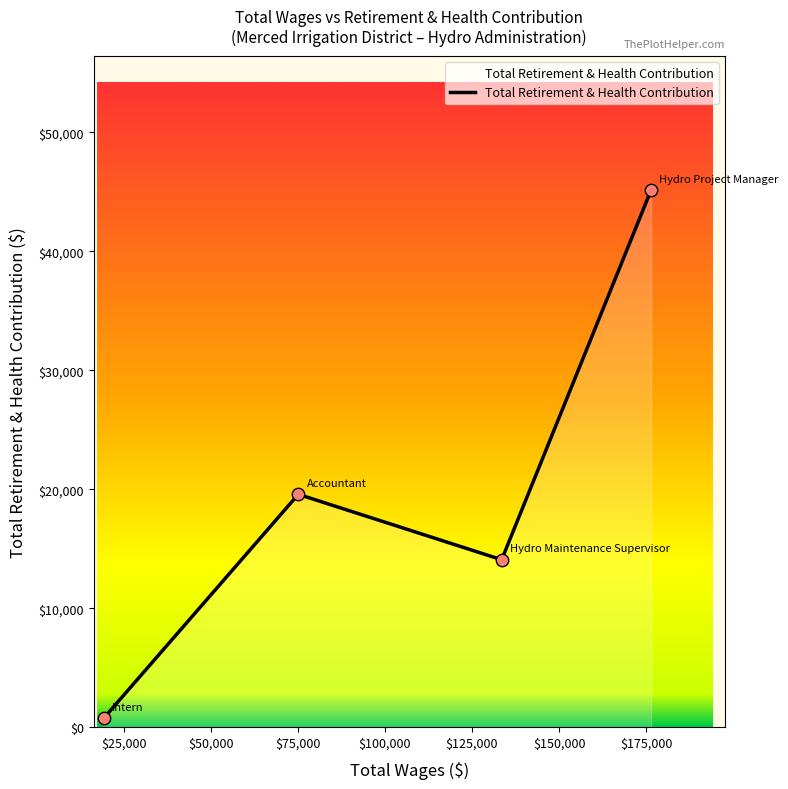

Between 19250.0 and 176441.0, which is larger?

176441.0